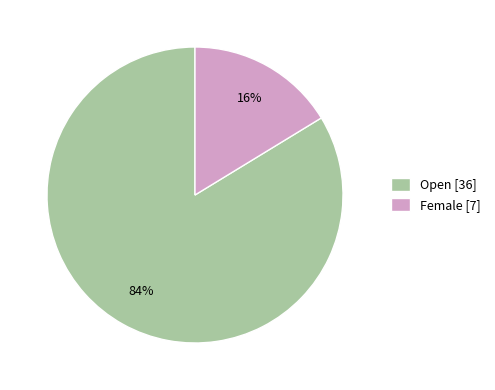

To the nearest percent, what percentage of the pie is Open?

84%